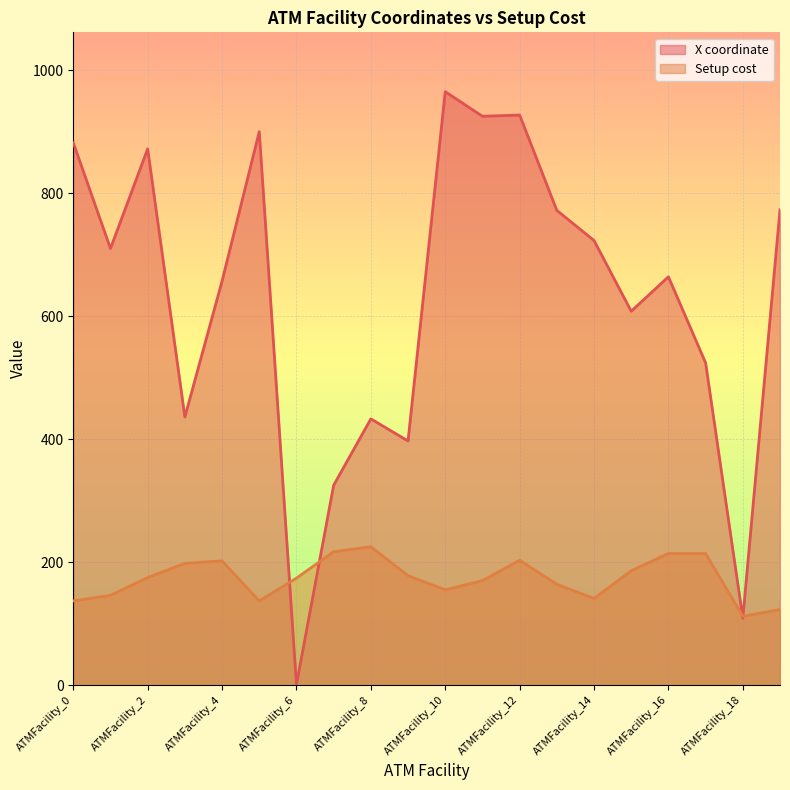

Where is X coordinate nearest to the value 483?

ATMFacility_17